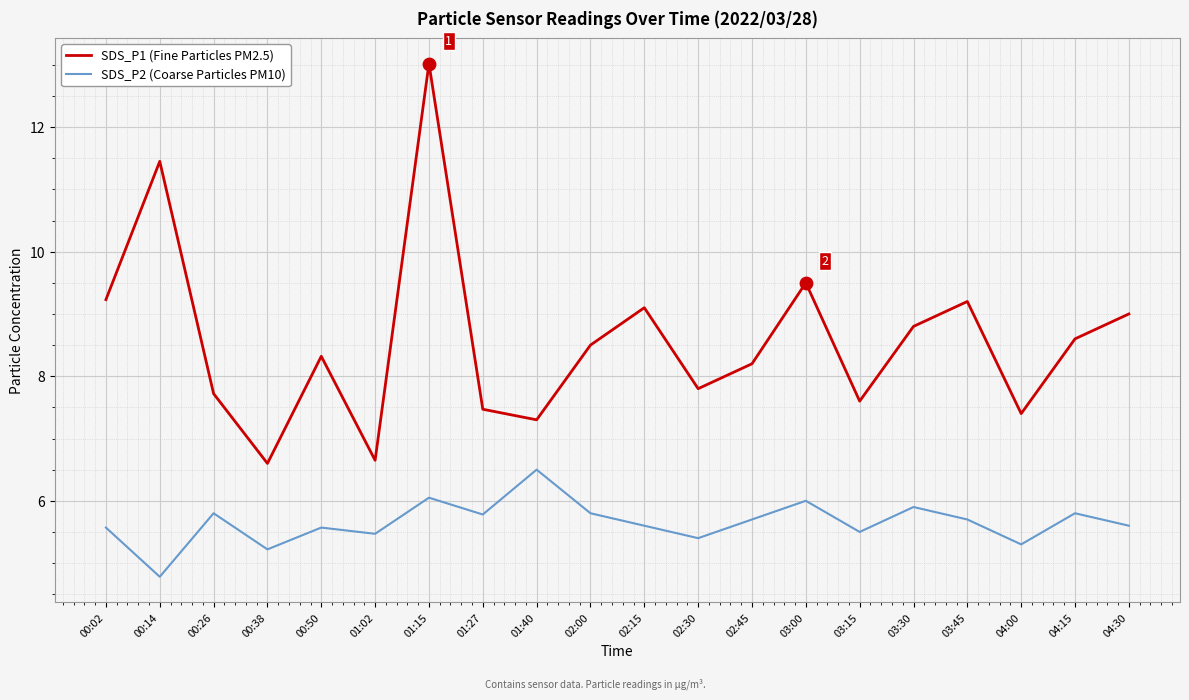

At how many categories does at least one series exceed 10?

2